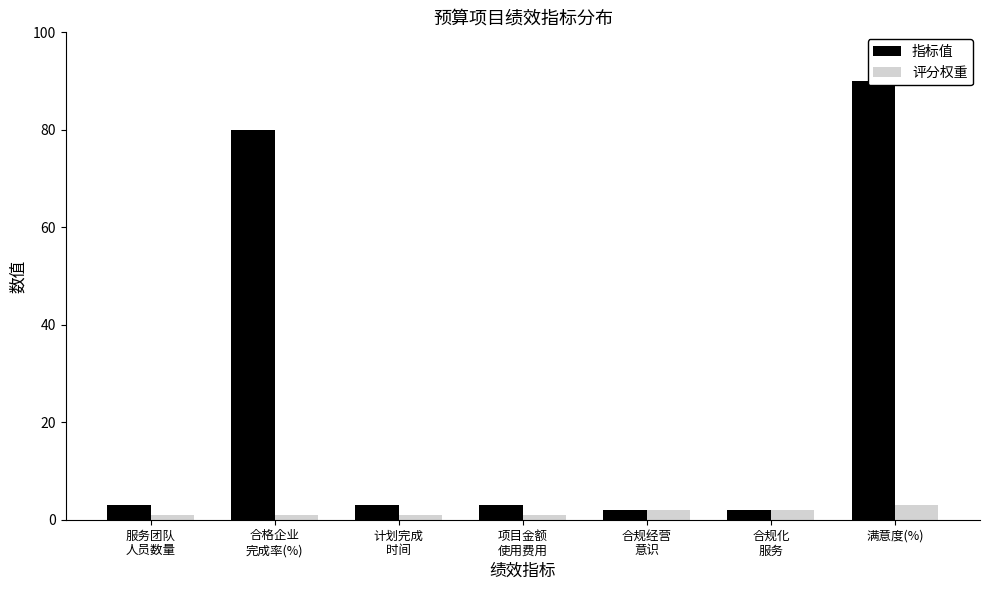

List the series in order of their peak value, highest first.

指标值, 评分权重